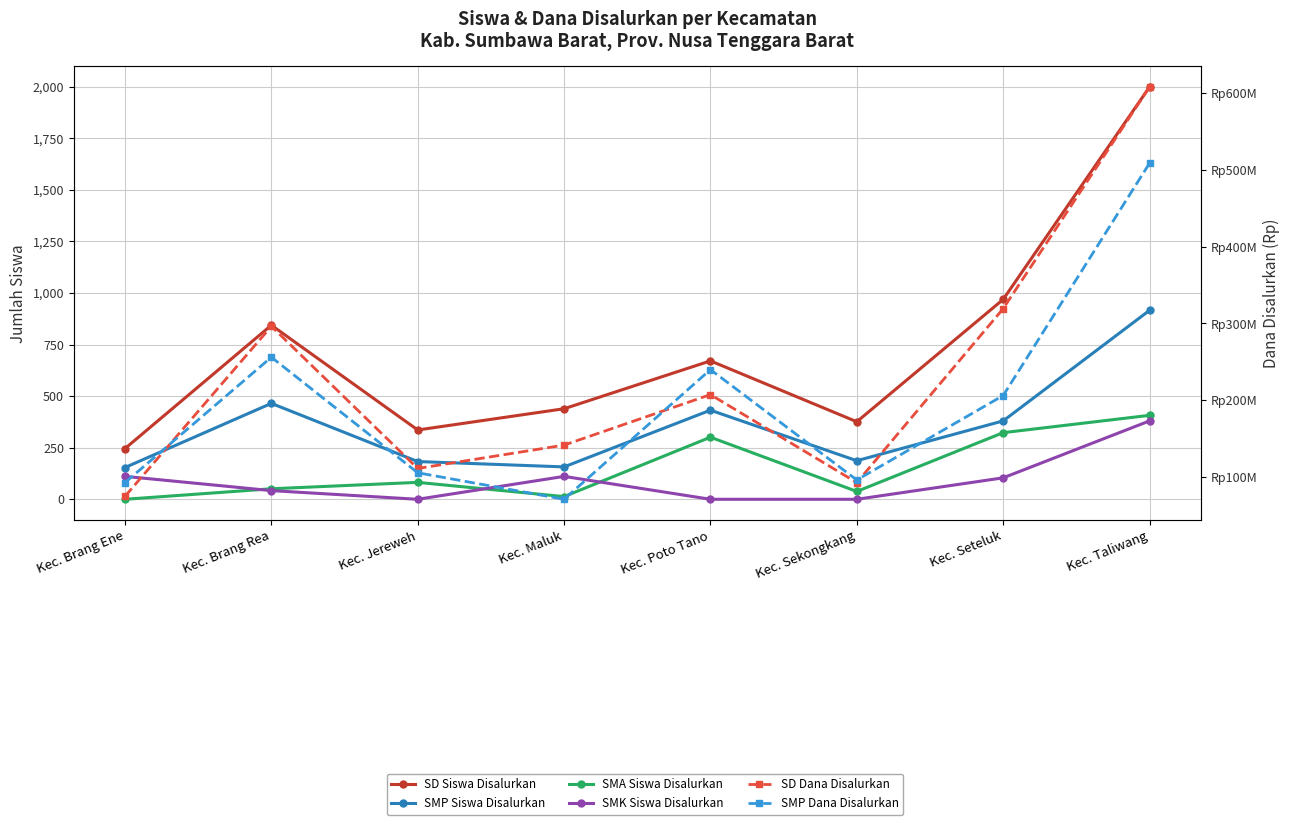

What is the maximum value for SMK Siswa Disalurkan?

380